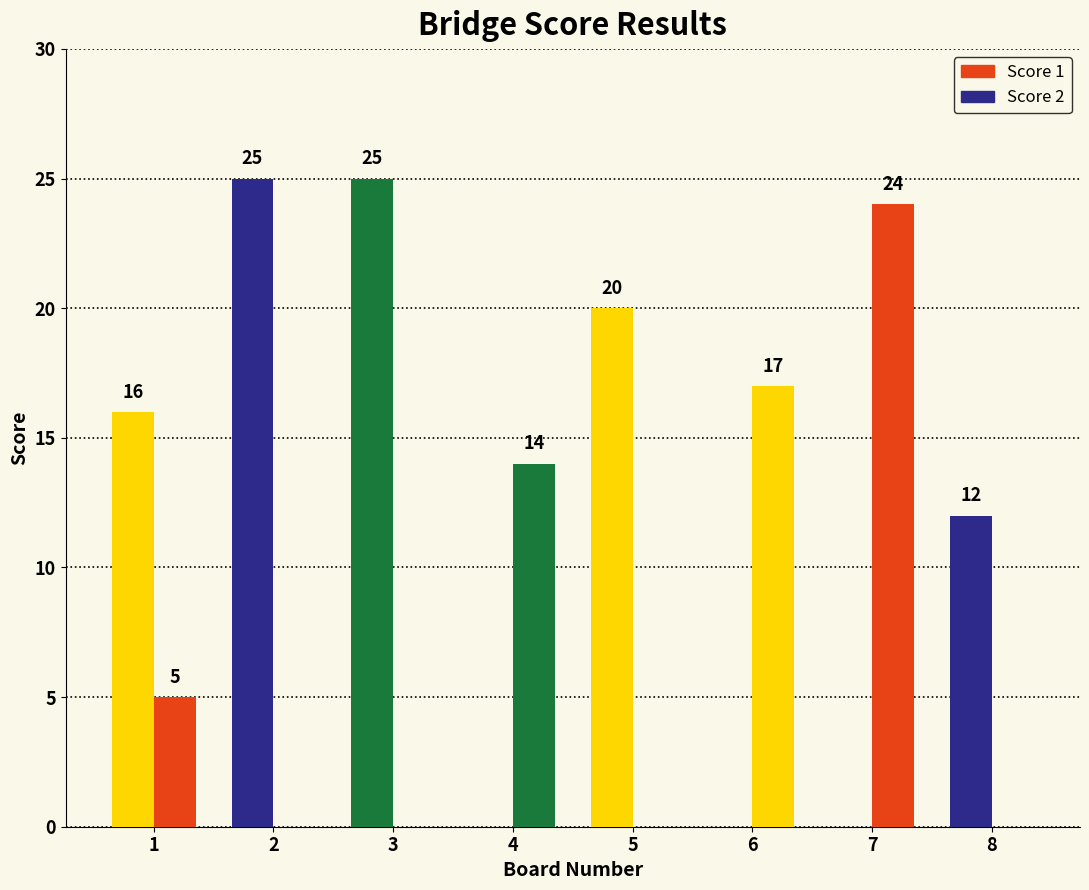

Reading left to right, transcribe all the data shown in this chart.

Score 1: 16	25	25	0	20	0	0	12
Score 2: 5	0	0	14	0	17	24	0